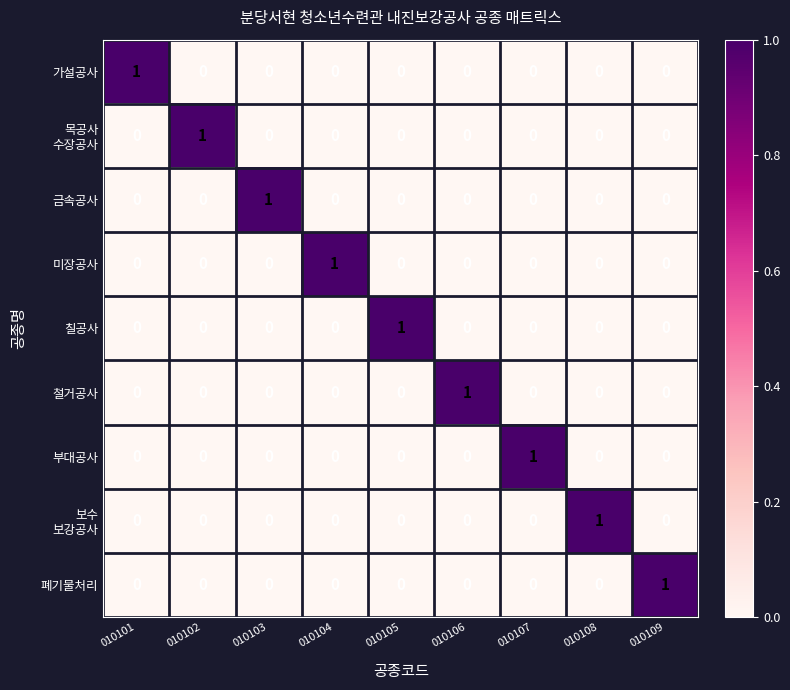

Is it true that 폐기물처리 equals 0 at 010104?

True